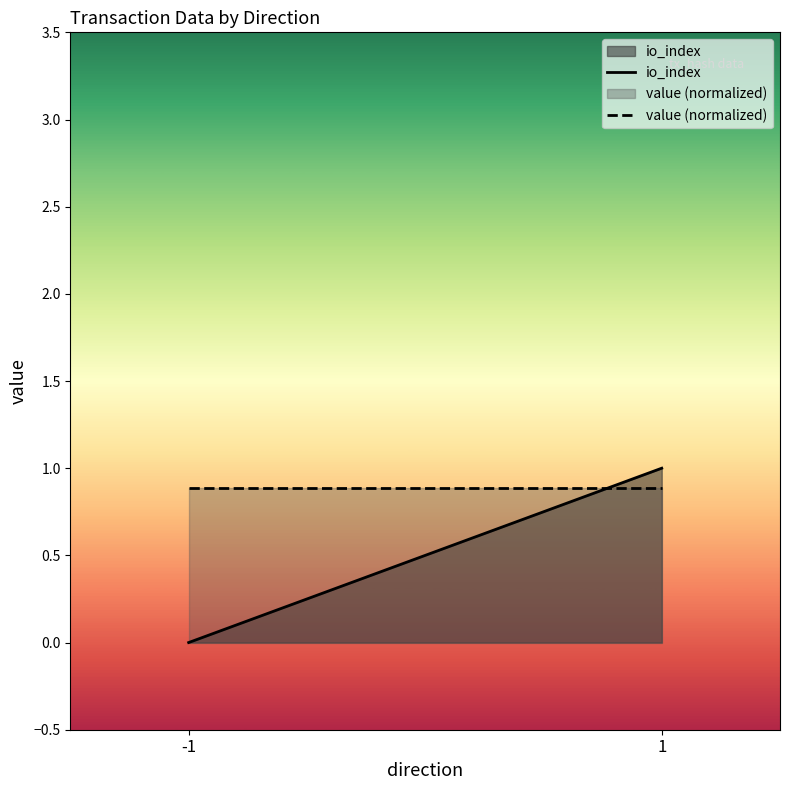

The io_index series shows 0.0 at -1. True or false?

True